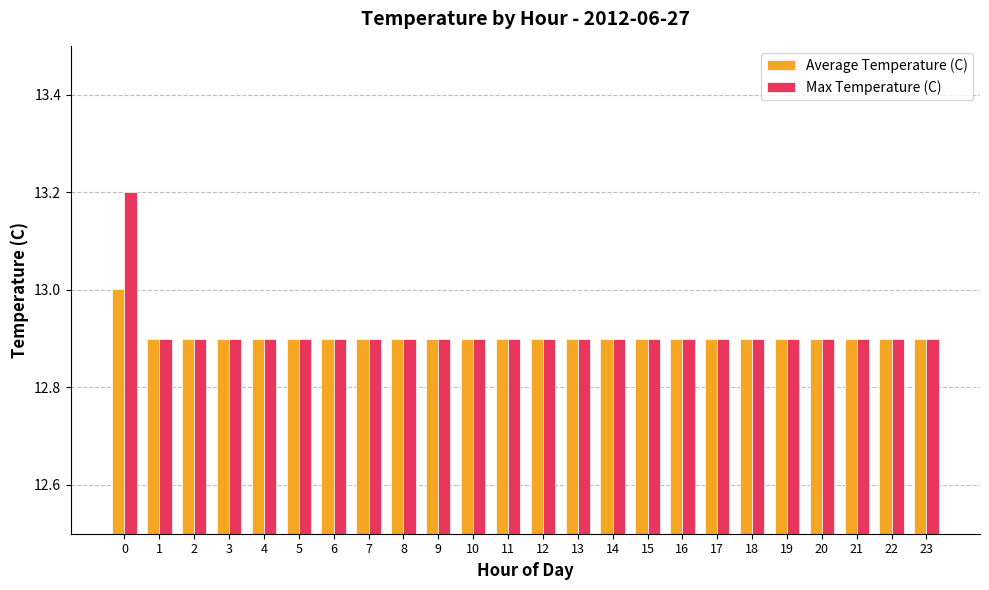

How many bars are there in each group?

2